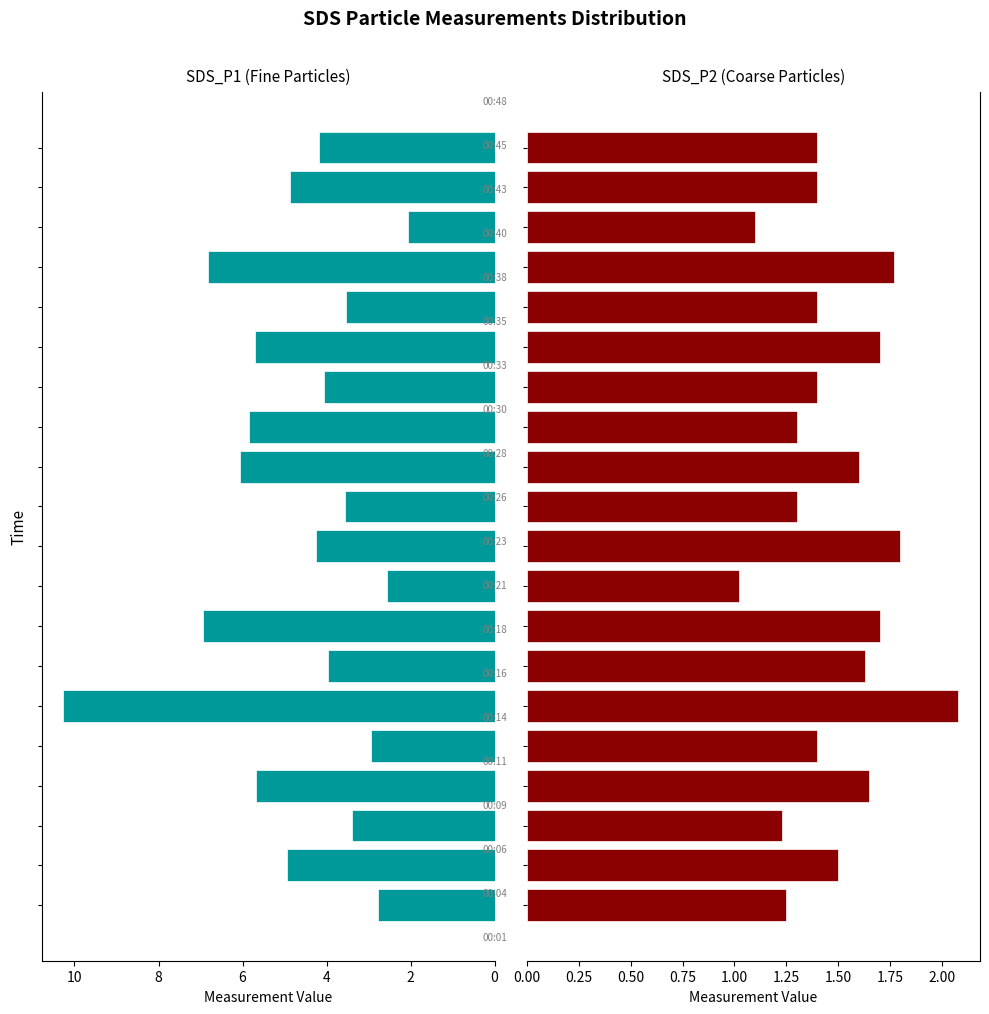

What is the label of the 11th bar from the right?

9